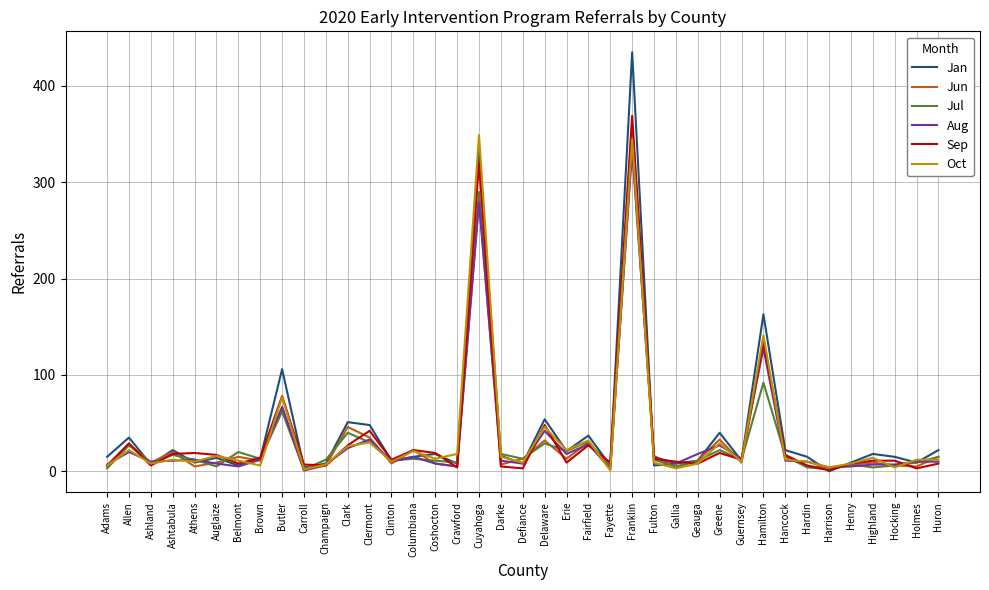

Which series has the largest total across all categories?

Jan